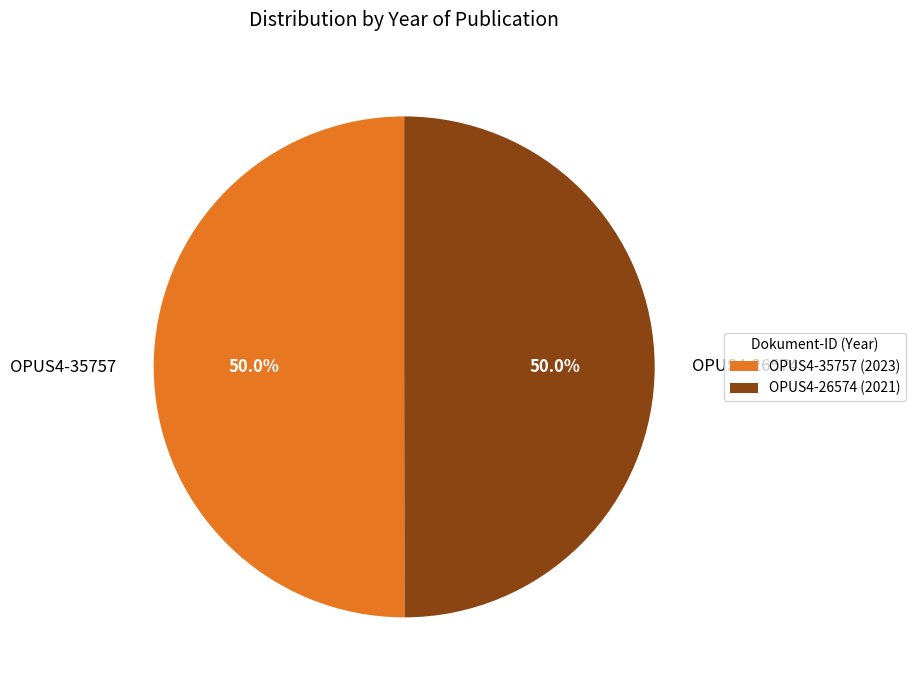

How many slices are in this pie chart?

2